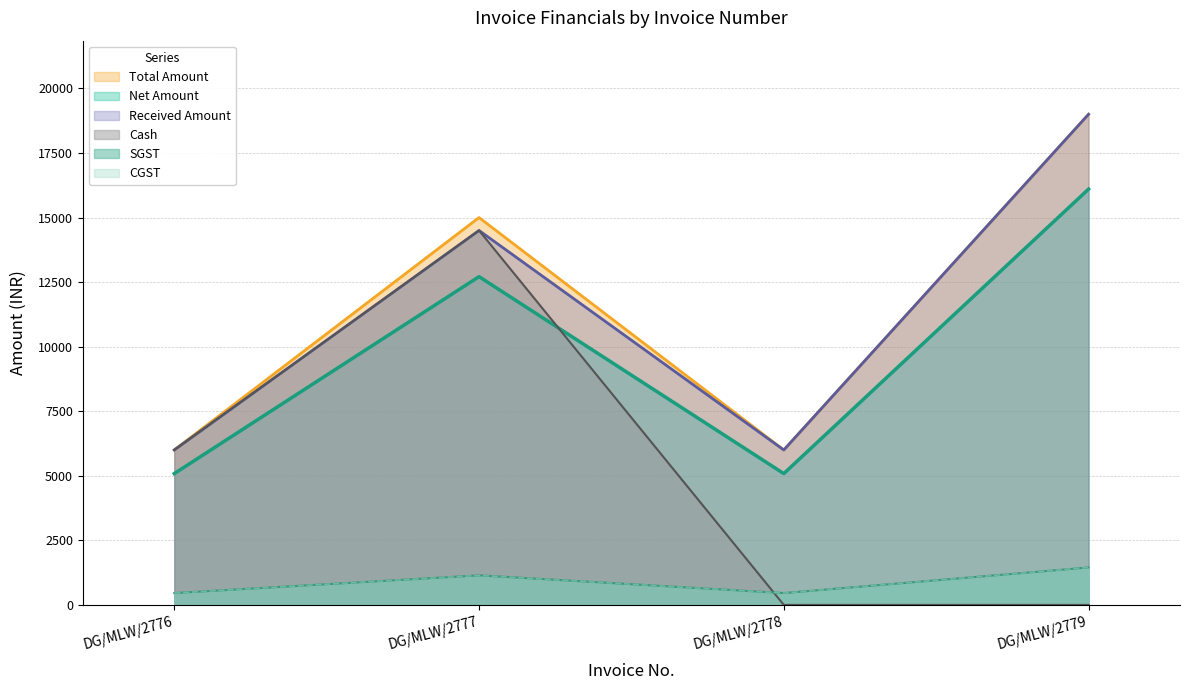

The Cash series shows 0.0 at DG/MLW/2779. True or false?

True